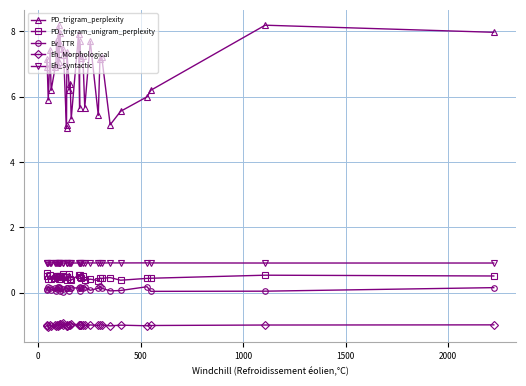

True or false: Eh_Syntactic and PD_trigram_perplexity cross at least once.

False